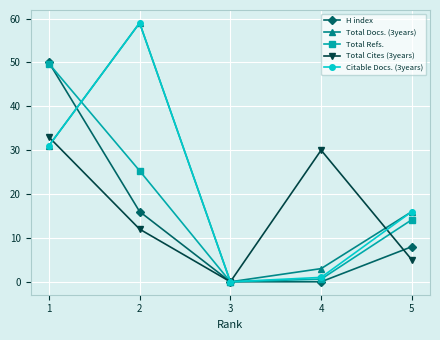

What is the value of the Citable Docs. (3years) point at the 4th from the left?

1.0